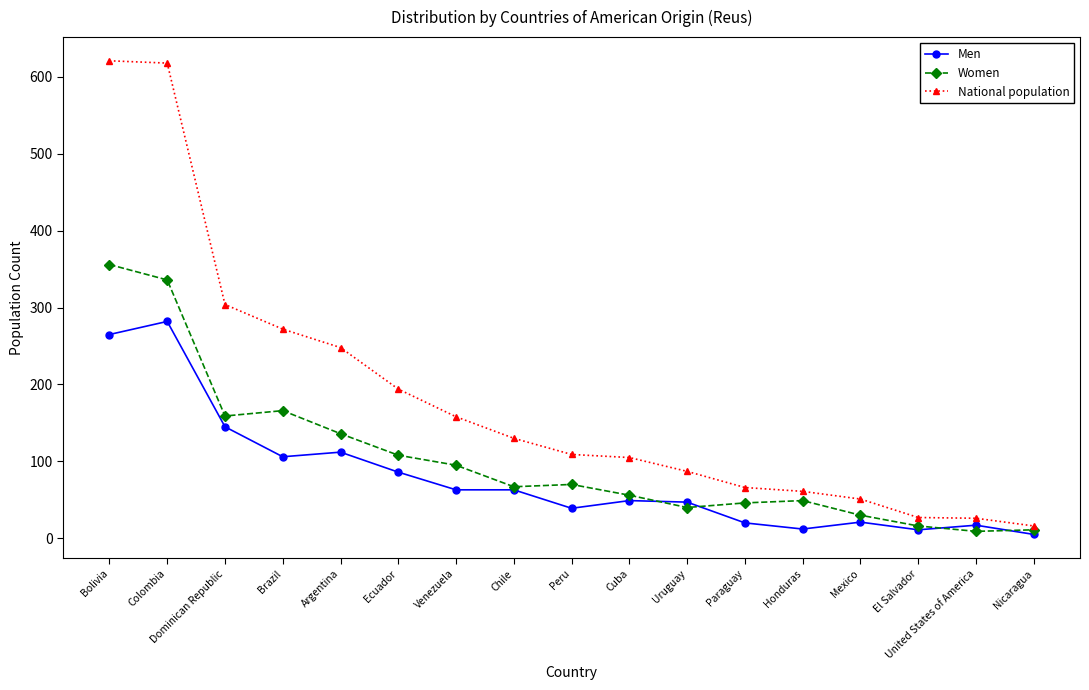

The value of Women at Brazil is 166. True or false?

True